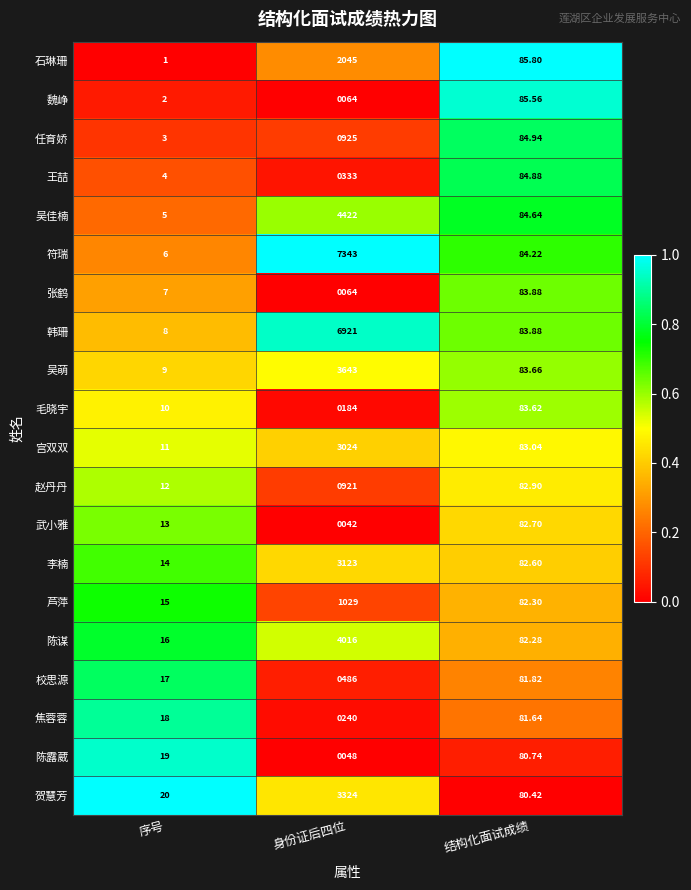

At which label does 石琳珊 first exceed 85?

身份证后四位